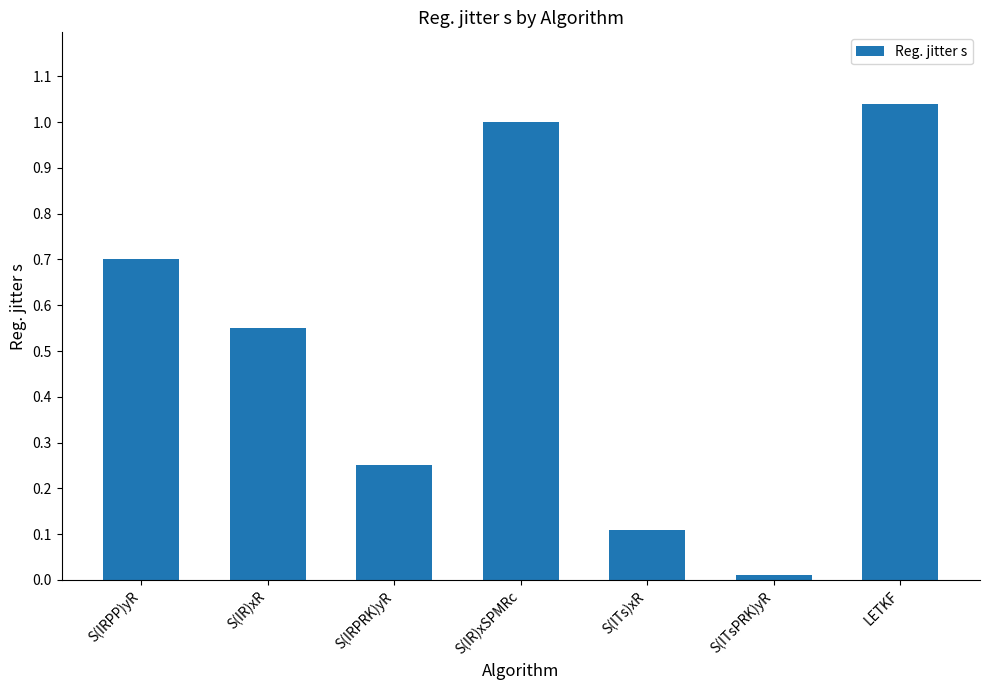

Reading left to right, what are all the values shown in this chart?

S(IRPP)yR=0.7	S(IR)xR=0.6	S(IRPRK)yR=0.2	S(IR)xSPMRc=1.0	S(ITs)xR=0.1	S(ITsPRK)yR=0.0	LETKF=1.0